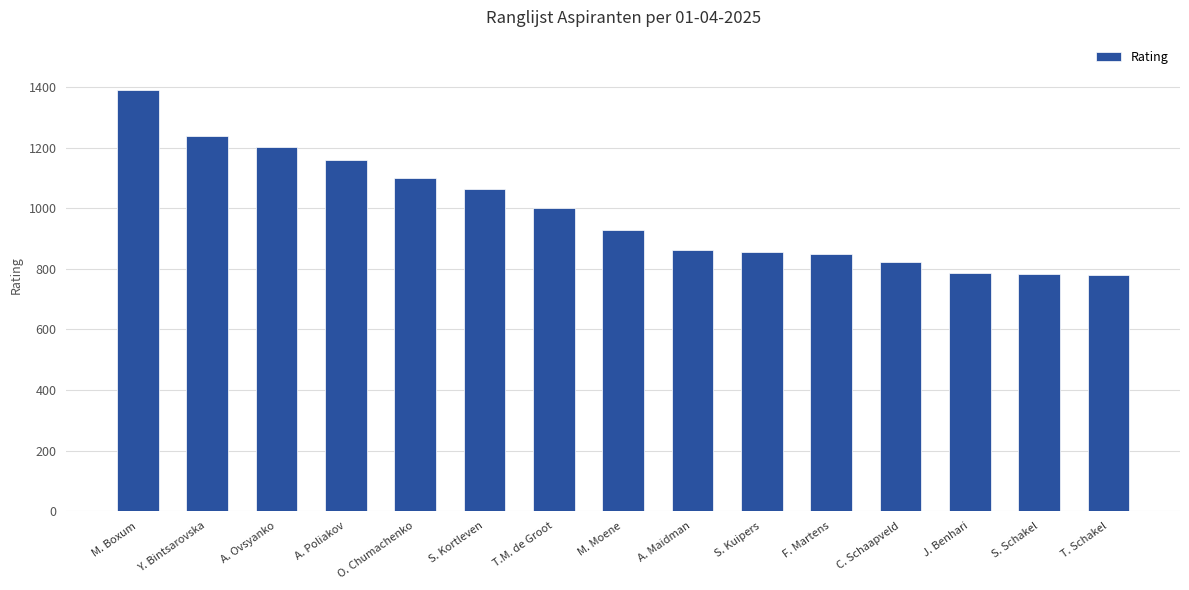

What is the maximum value shown in the chart?

1391